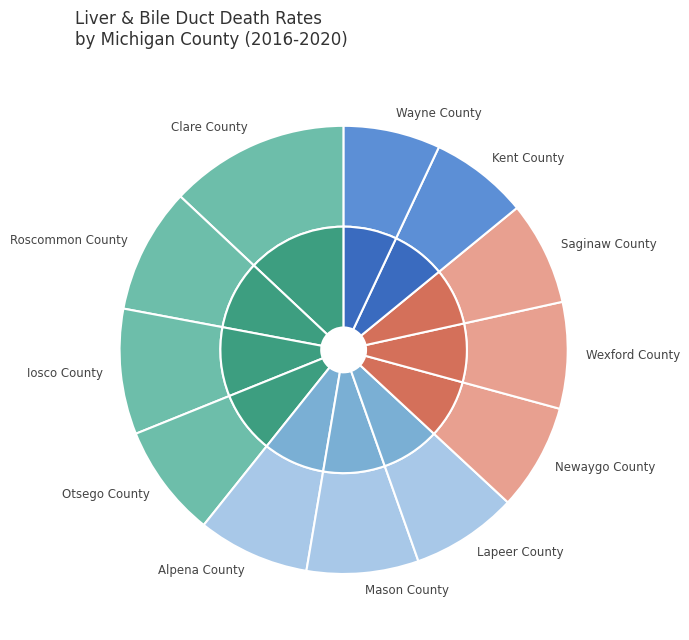

Rank the categories by value from lowest to highest.

Wayne County, Kent County, Saginaw County, Lapeer County, Newaygo County, Wexford County, Alpena County, Mason County, Otsego County, Roscommon County, Iosco County, Clare County